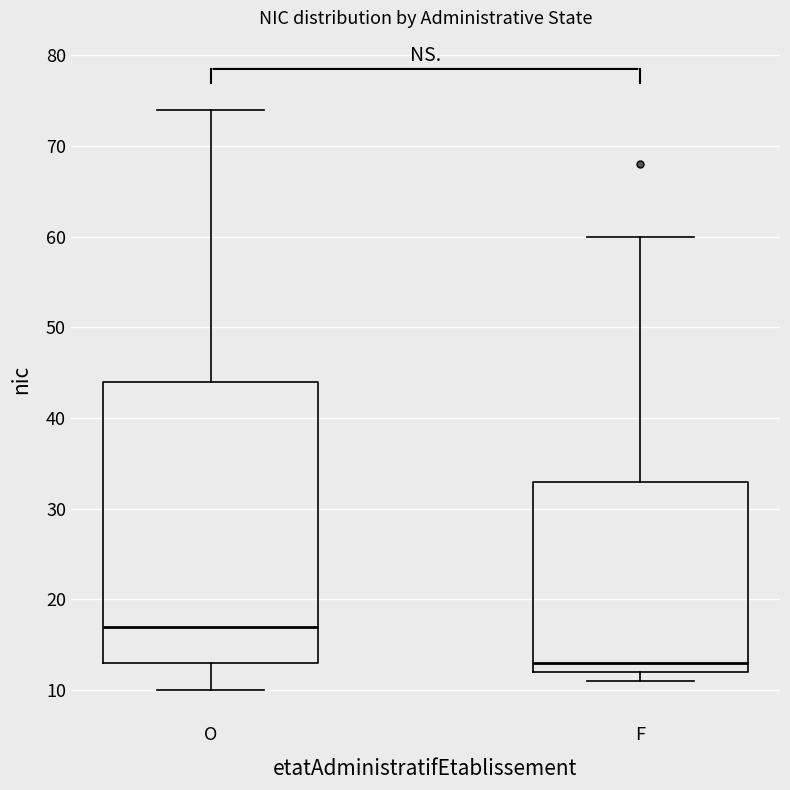

Reading left to right, transcribe this box plot: for each box, give where its median line is, the range the box spans, and where its two whiskers end, as read against the y-axis. The values are not printed on the chart, so give them approximately, as read against the axis.

O: median 17, box 13 to 44, whiskers 10 to 74
F: median 13, box 12 to 33, whiskers 11 to 60